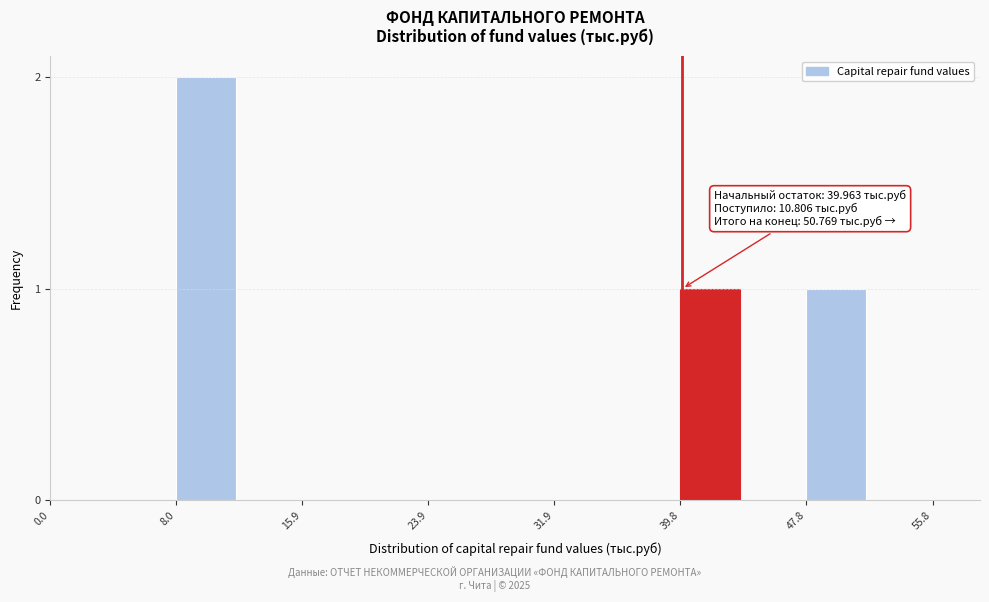

Read against the x-axis, roughly where is the centre of the tallest bar?

10